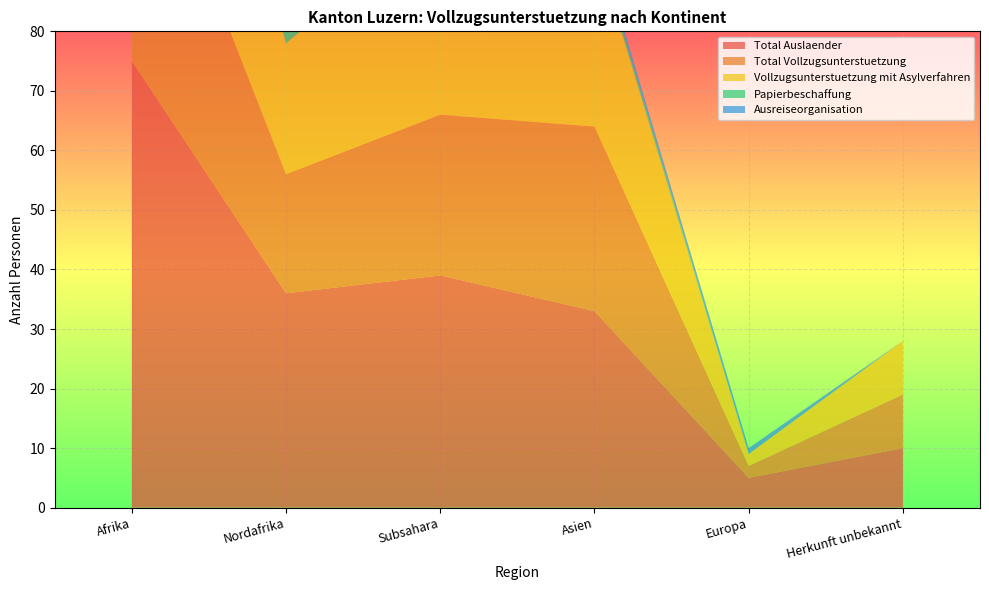

Reading left to right, transcribe all the data shown in this chart.

Total Auslaender: 75	36	39	33	5	10
Total Vollzugsunterstuetzung: 47	20	27	31	2	9
Vollzugsunterstuetzung mit Asylverfahren: 56	22	34	31	2	9
Papierbeschaffung: 12	4	8	1	0	0
Ausreiseorganisation: 8	5	3	1	1	0